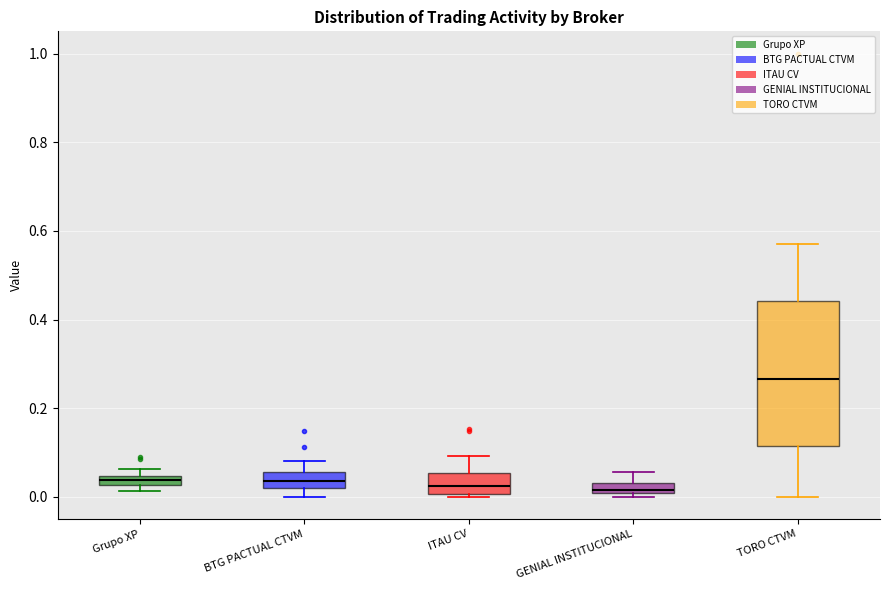

Which box is the tallest, from its lower edge to its upper edge?

TORO CTVM